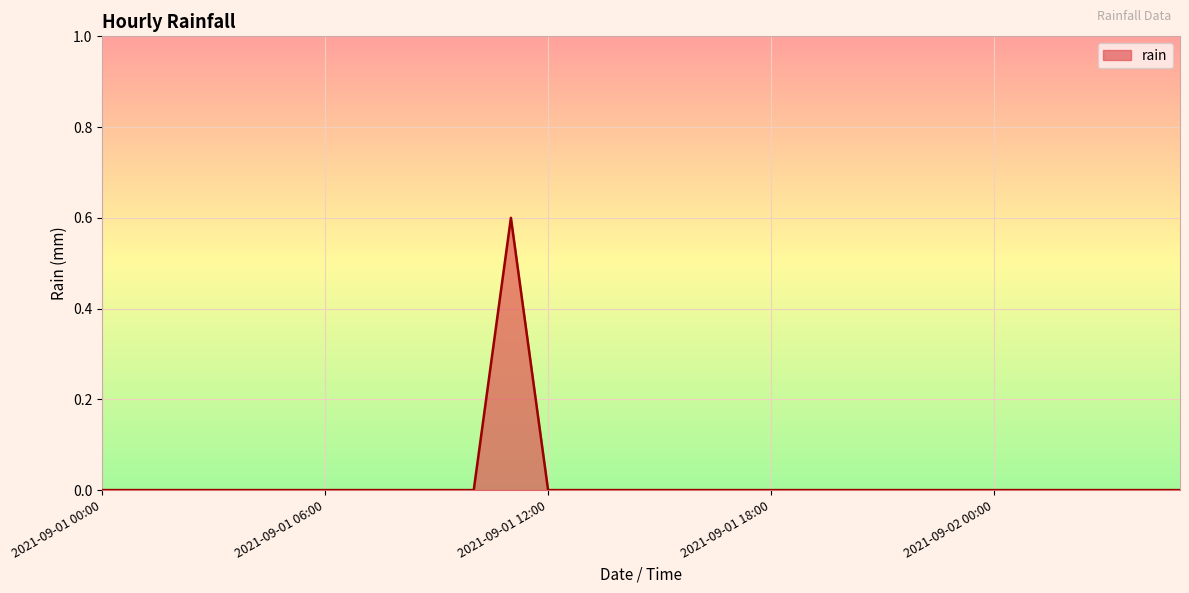

What is the greatest value displayed?

0.6